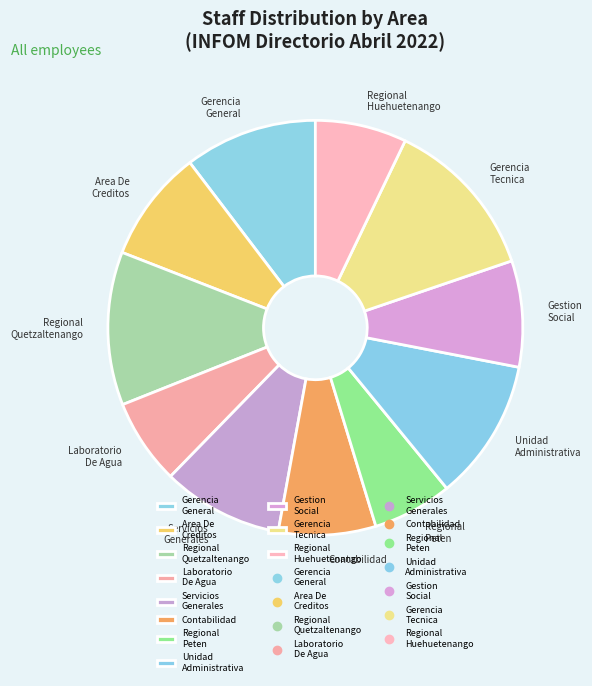

Does any single category account for the majority?

No